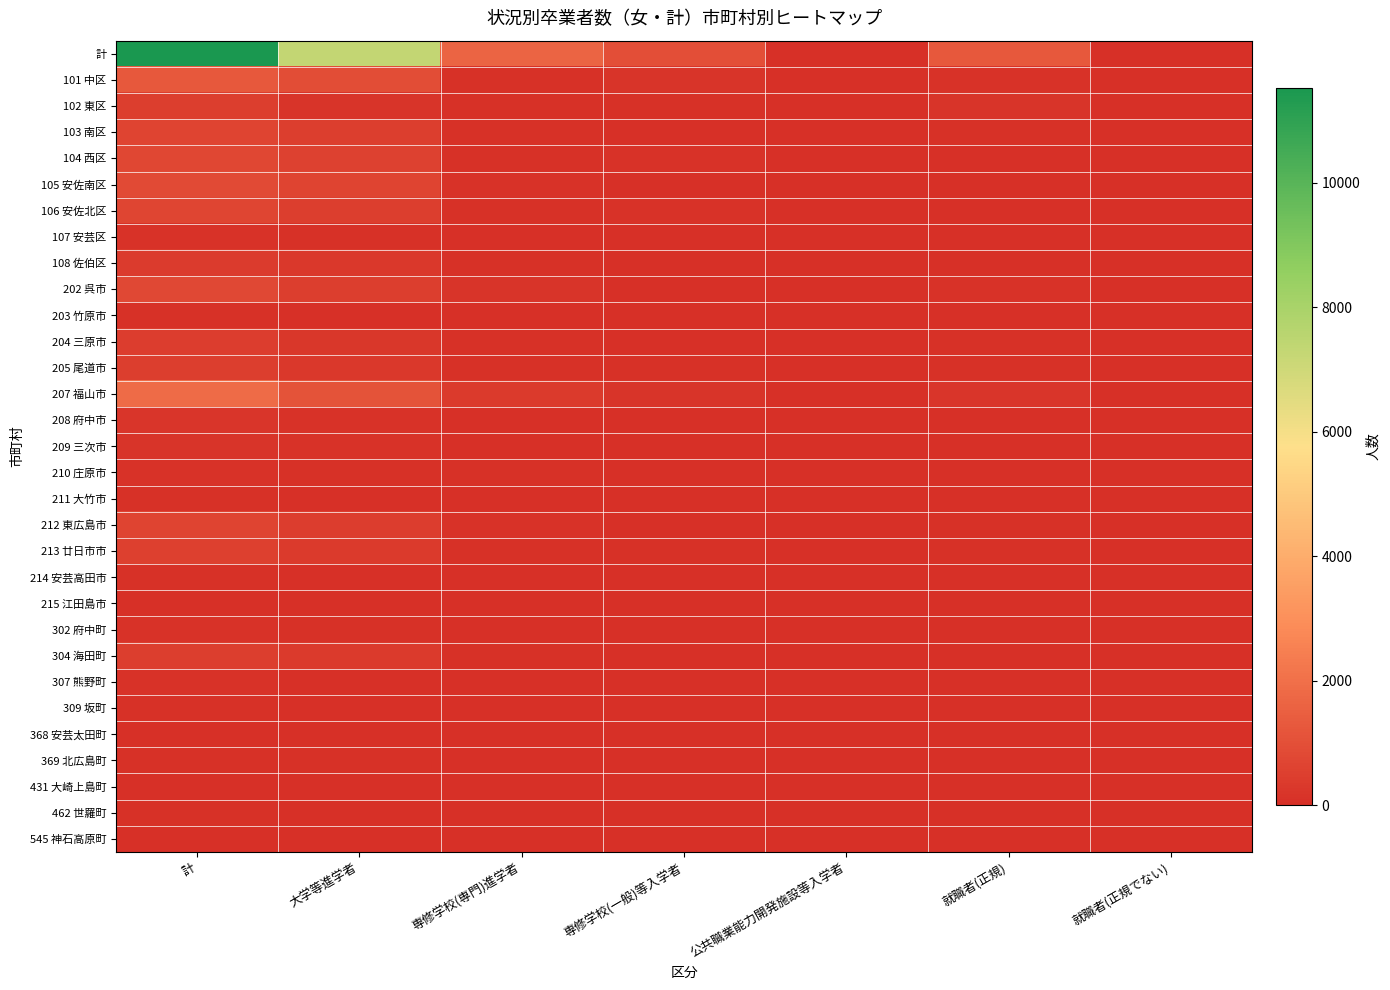

Which series has the largest total across all categories?

計